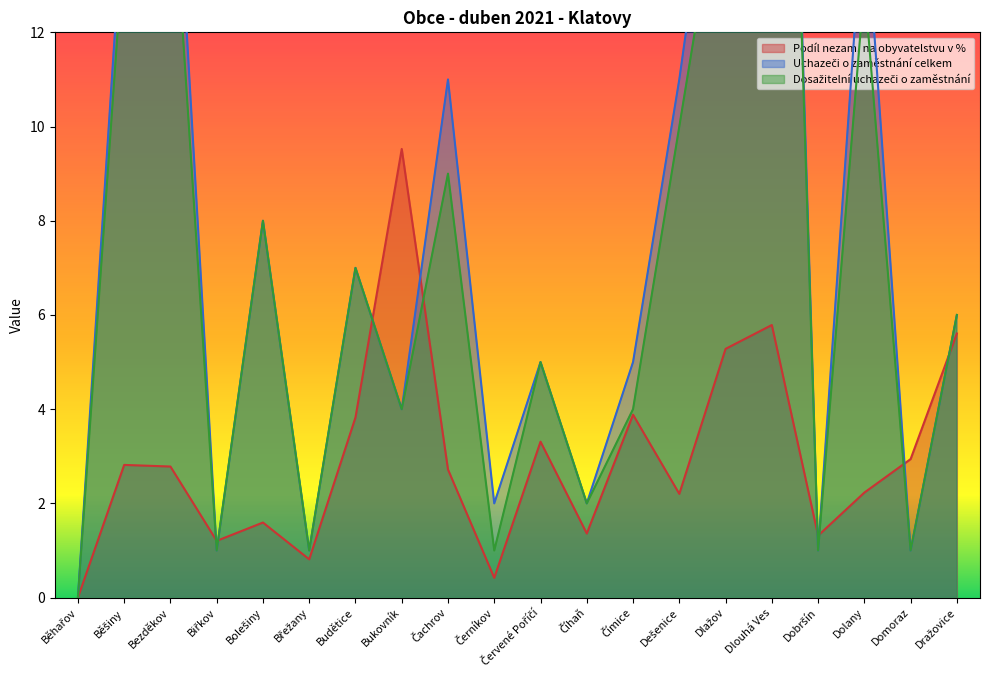

Which series has the widest spread of values?

Uchazeči o zaměstnání celkem